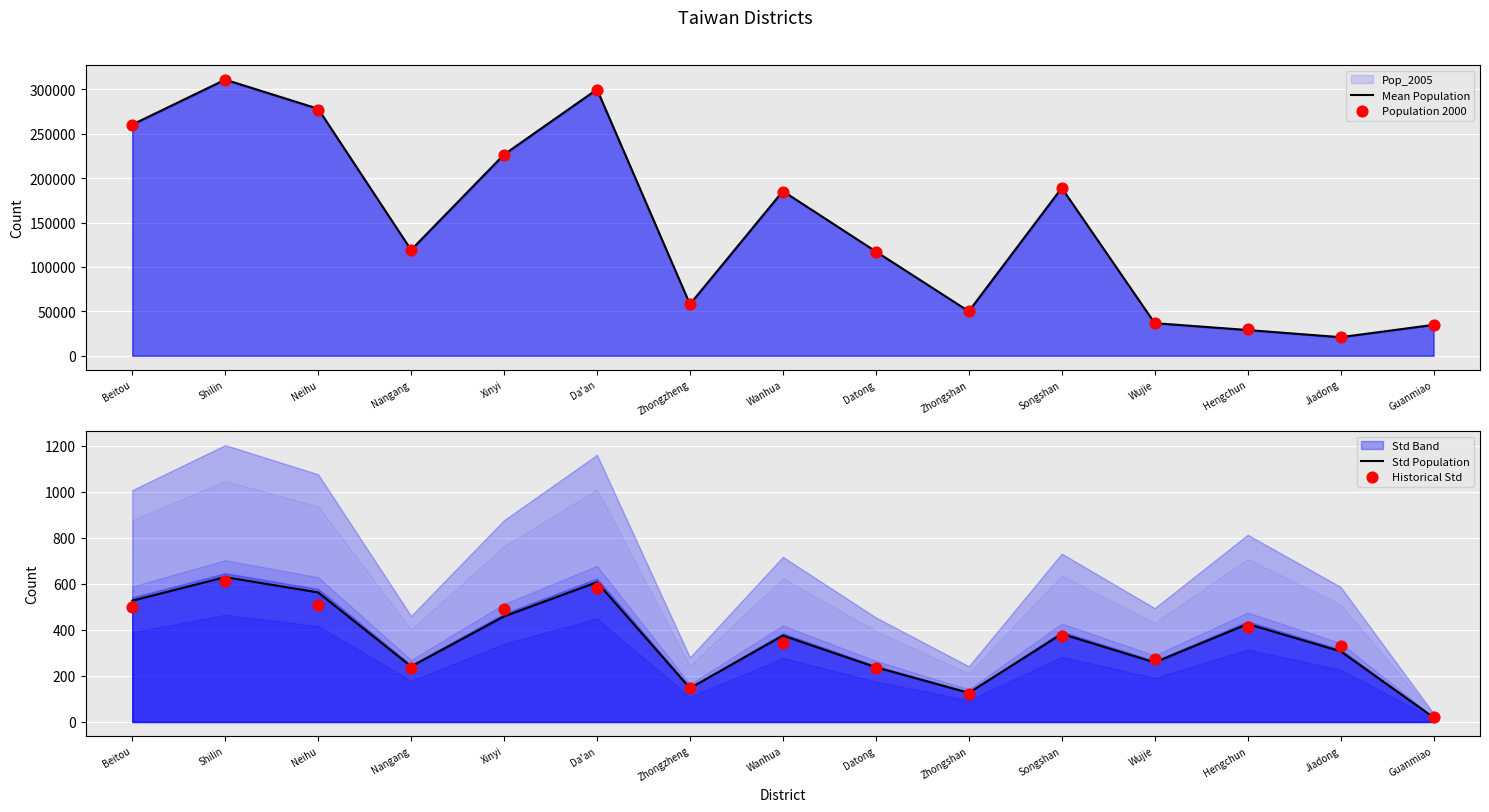

Which series has the widest spread of Y values?

Mean Population